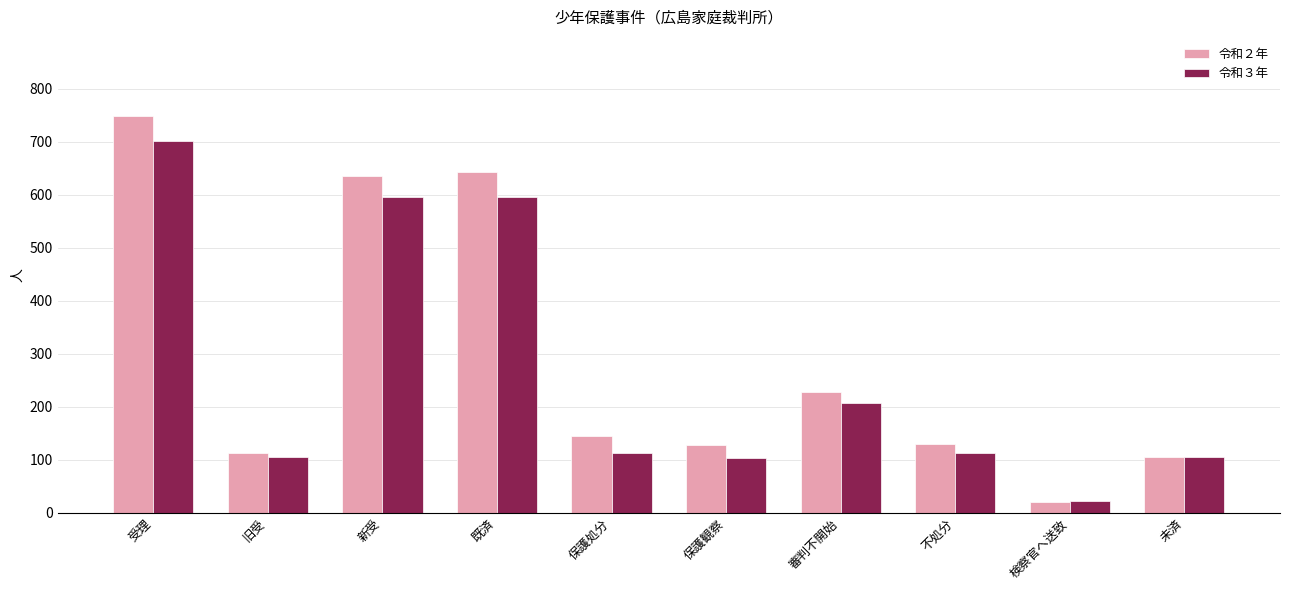

What position from the right is 検察官へ送致?

2